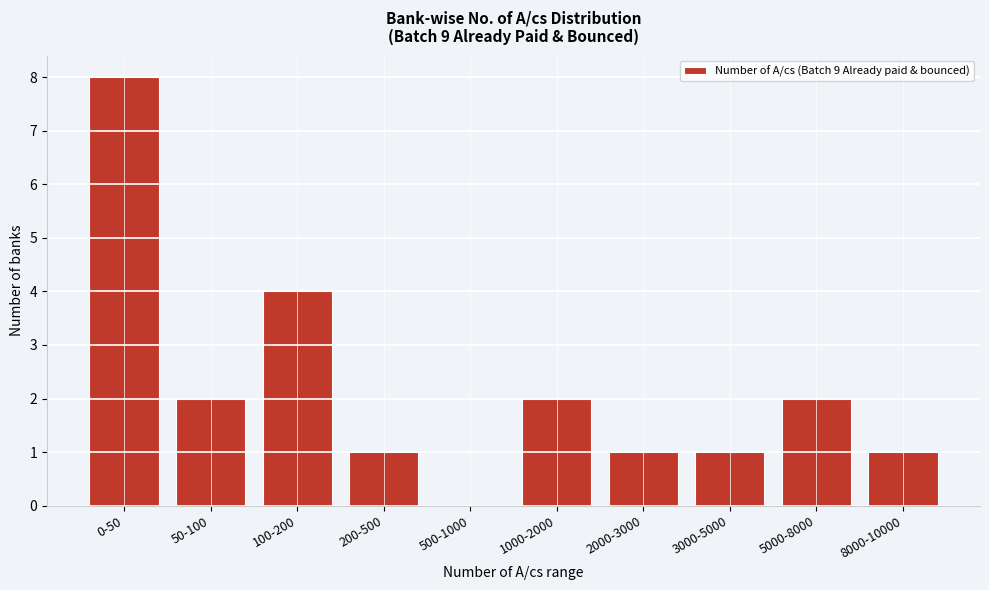

Reading left to right, transcribe all the data shown in this chart.

0-50=8	50-100=2	100-200=4	200-500=1	500-1000=0	1000-2000=2	2000-3000=1	3000-5000=1	5000-8000=2	8000-10000=1